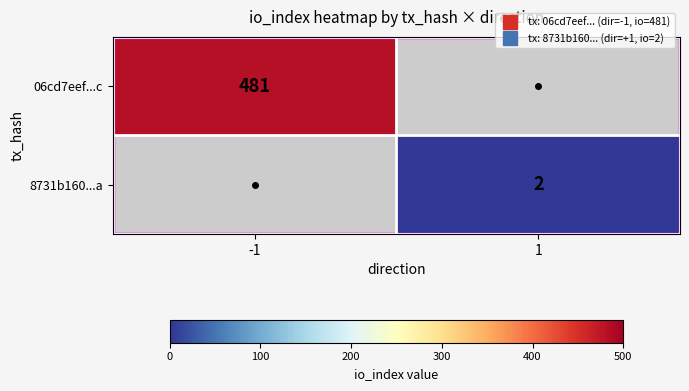

What is the maximum value shown in the chart?

481.0